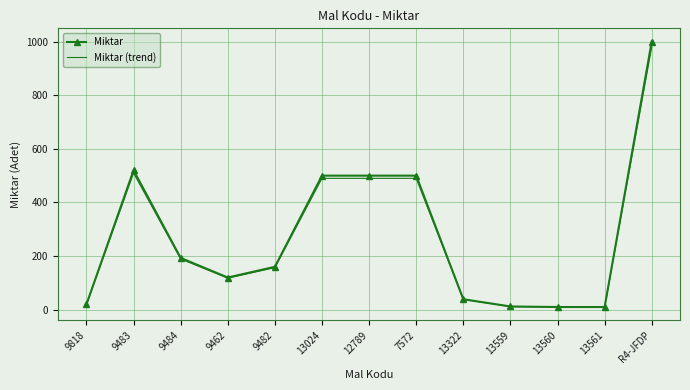

Which series has the widest spread of values?

Miktar